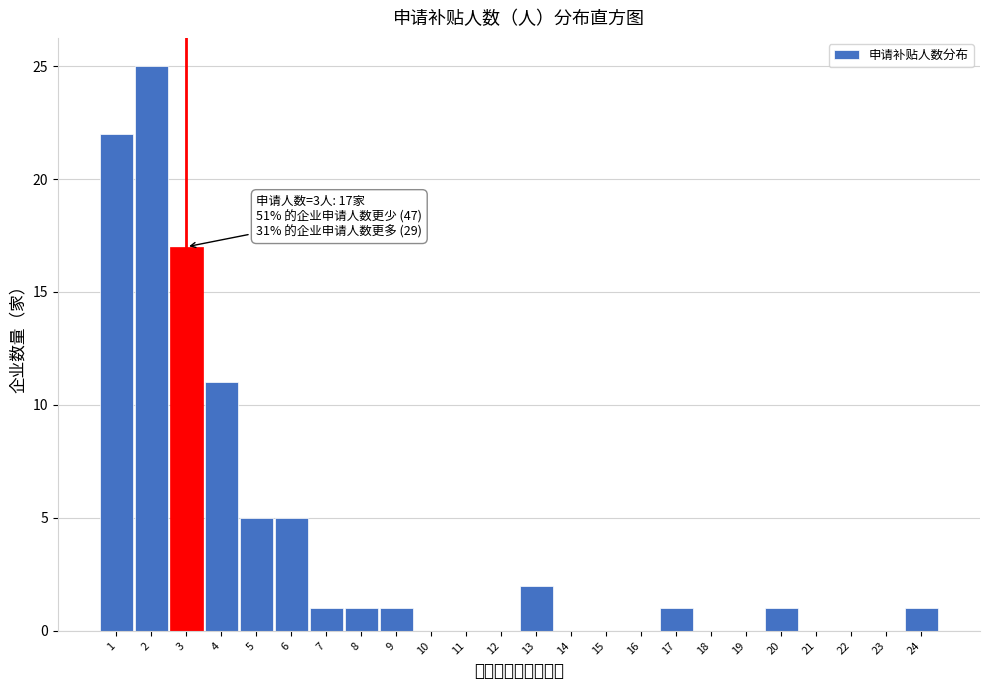

Over which range of the x-axis is the bar tallest?

1.5 to 2.5